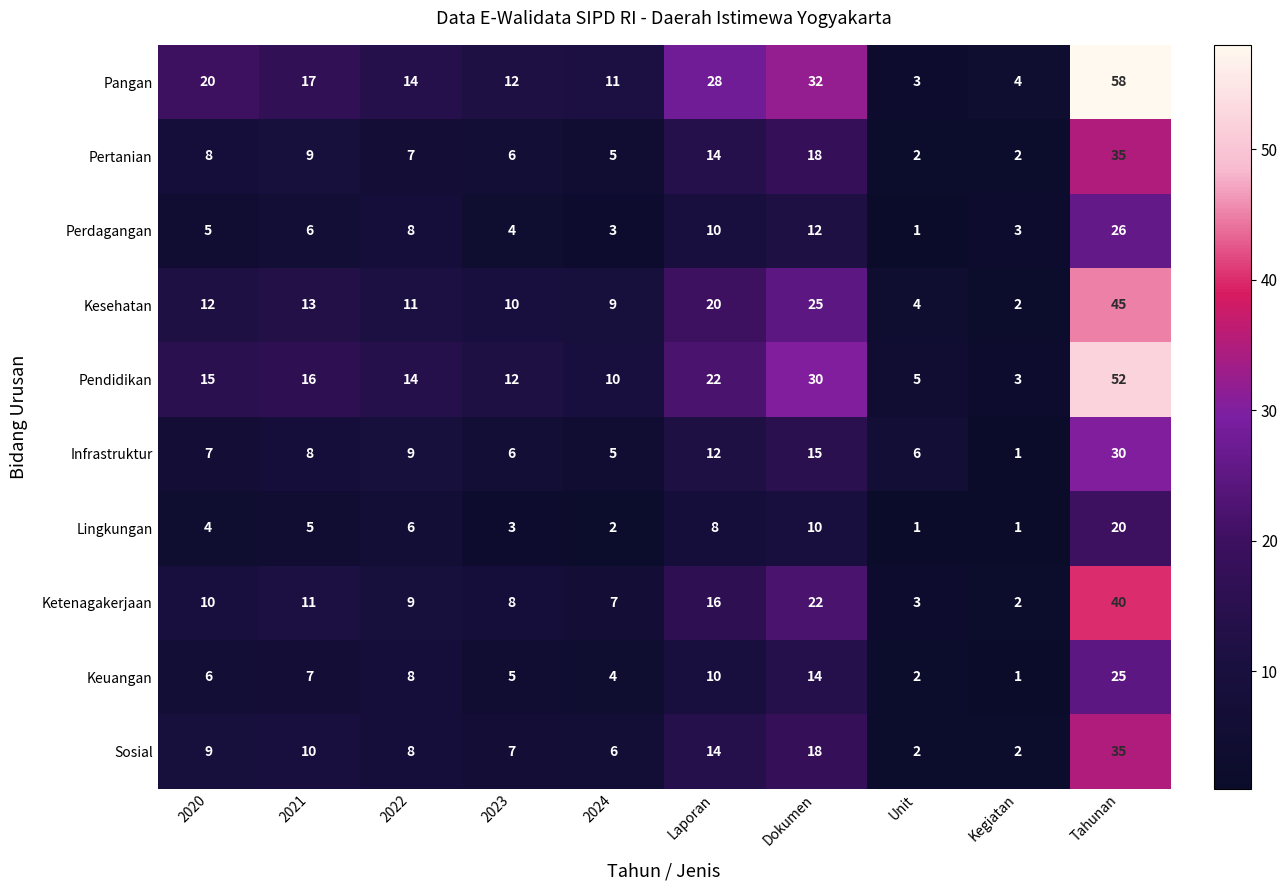

The value of Perdagangan at Tahunan is 9. True or false?

False